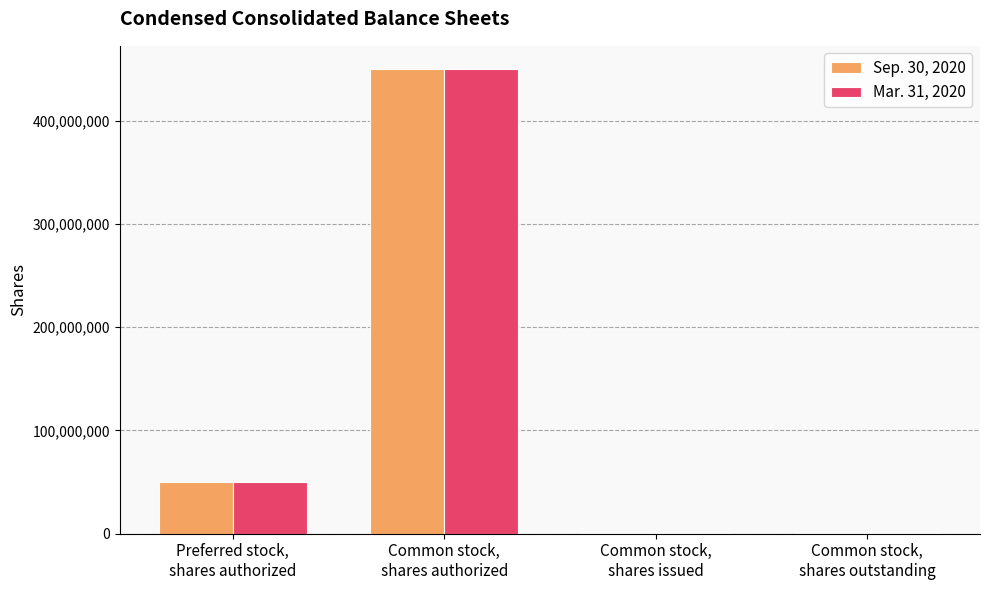

Count the number of categories in the chart.

4